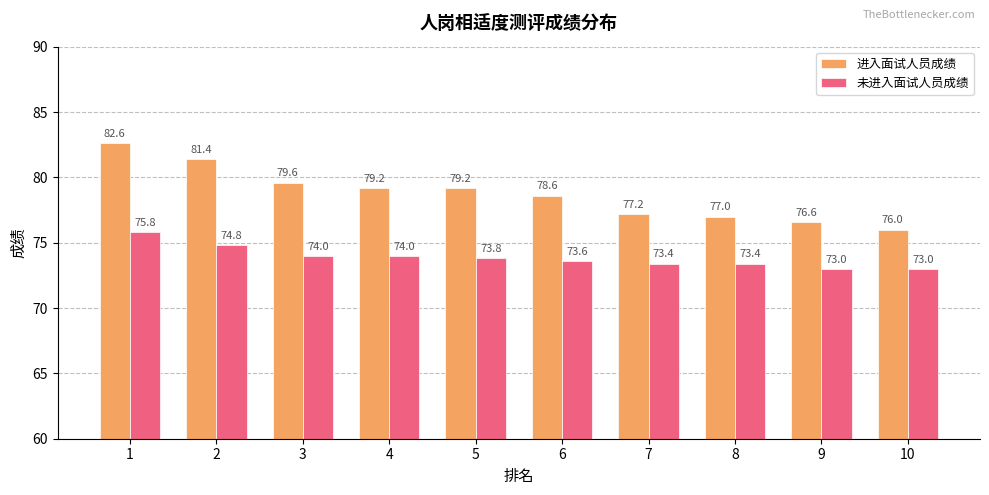

What is the average value of the 进入面试人员成绩 series?

78.7